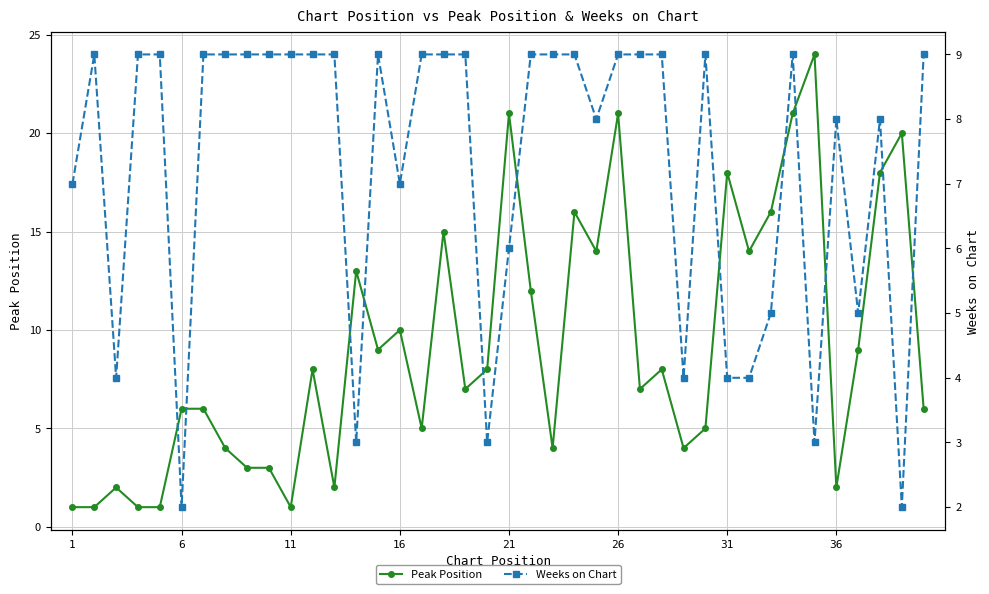

How many Weeks on Chart values are between 5 and 9?

31